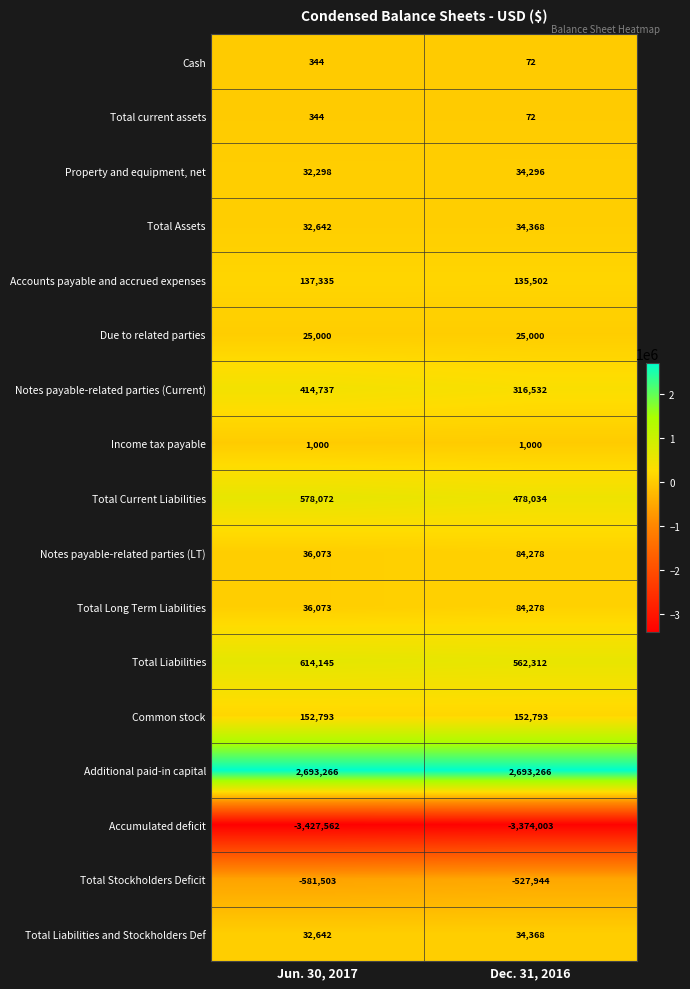

What is the spread (max minus min) of values at Jun. 30, 2017?

6120828